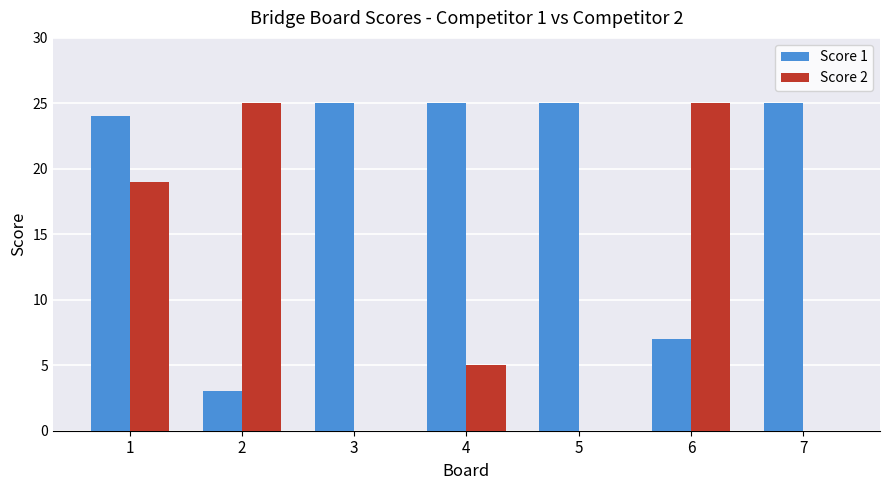

Which series changed the most between 3 and 4?

Score 2